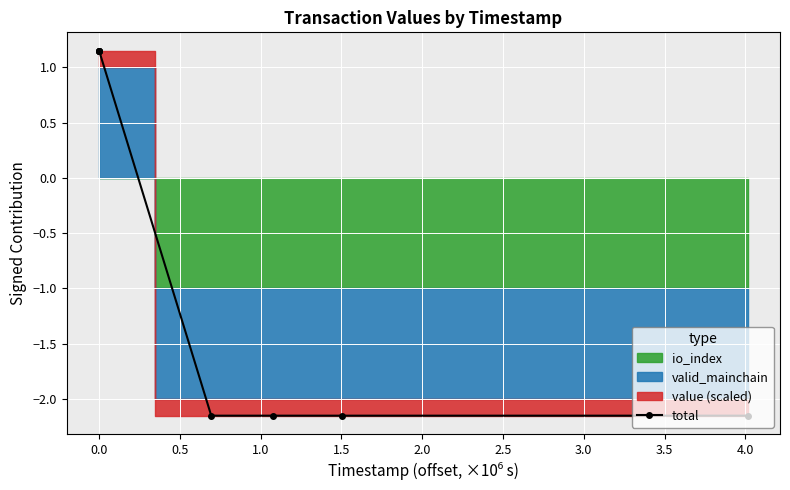

What is the label of the 8th point from the right?

−0.5